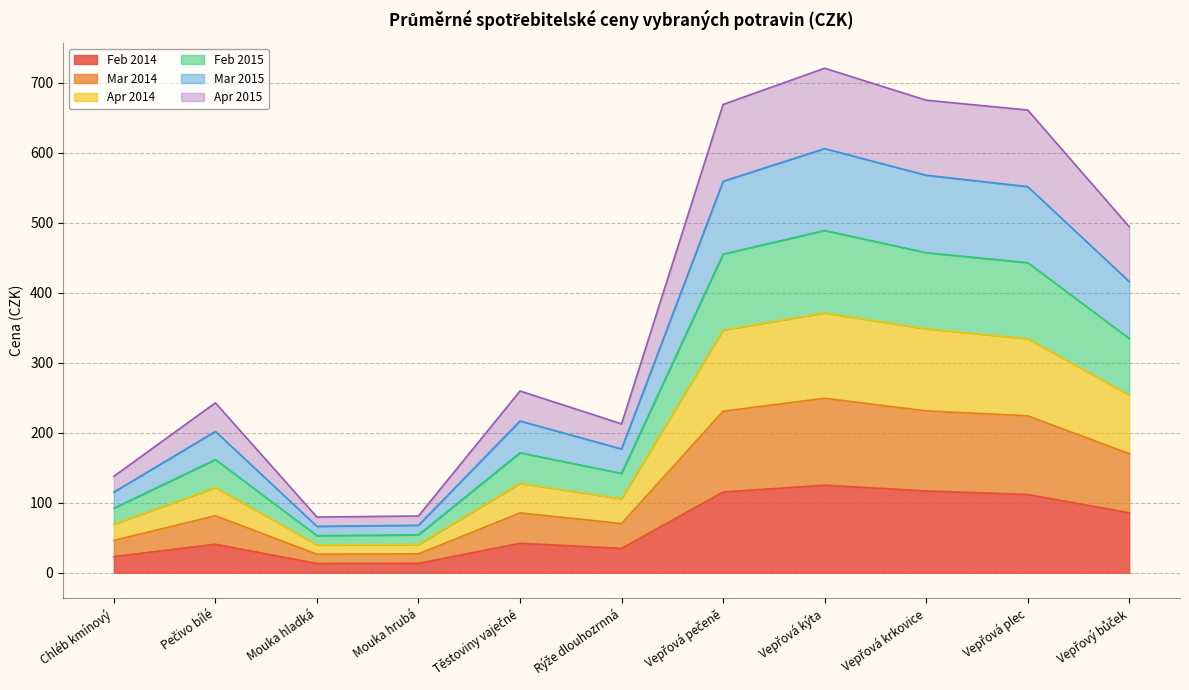

What is the approximate value of Feb 2014 at Vepřová kýta?

125.1